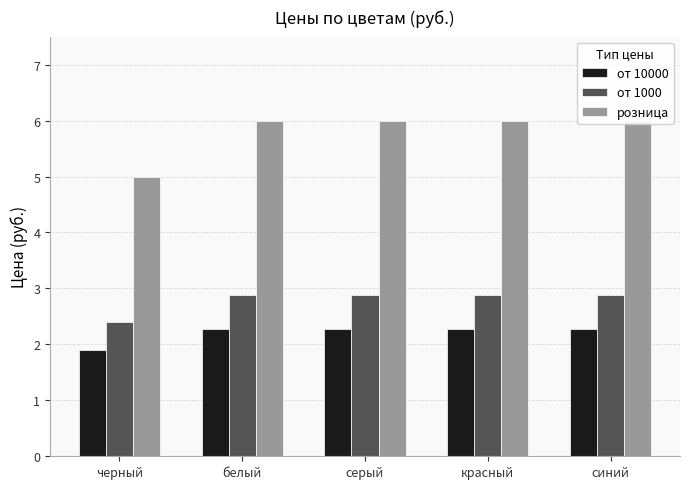

How many data points does each series have?

5